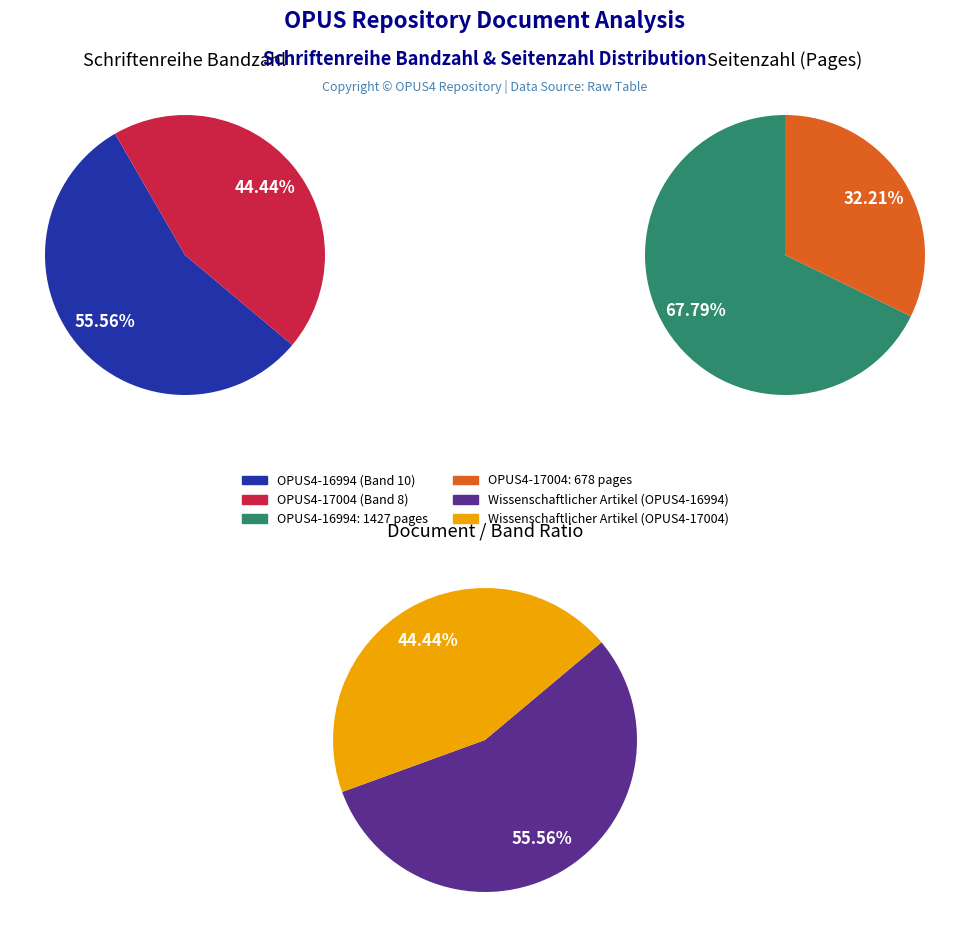

How many slices are in this pie chart?

2